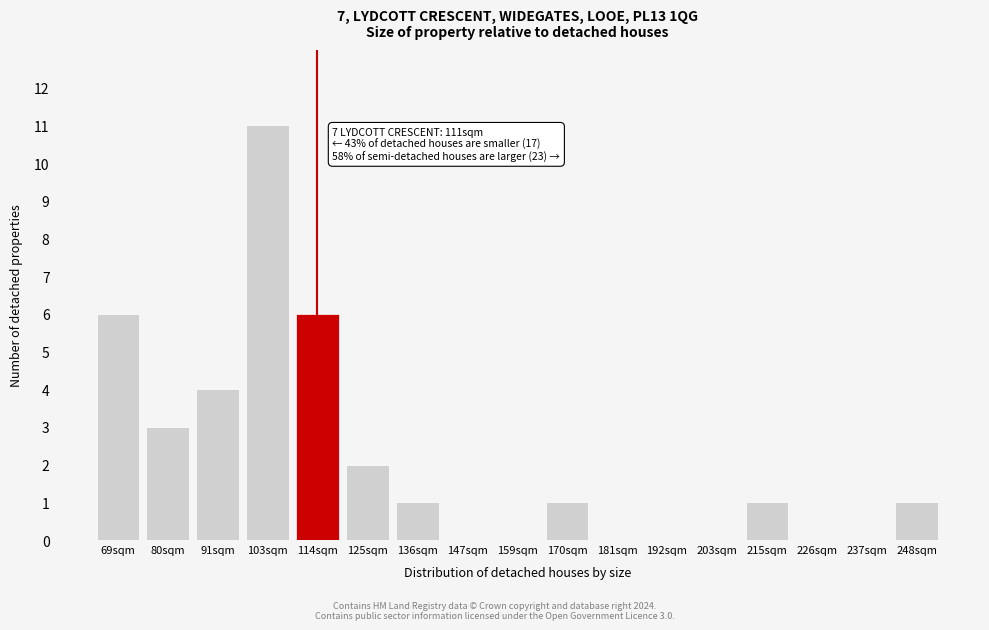

Reading left to right, extract all data points from this chart.

69sqm=6	80sqm=3	91sqm=4	103sqm=11	114sqm=6	125sqm=2	136sqm=1	147sqm=0	159sqm=0	170sqm=1	181sqm=0	192sqm=0	203sqm=0	215sqm=1	226sqm=0	237sqm=0	248sqm=1